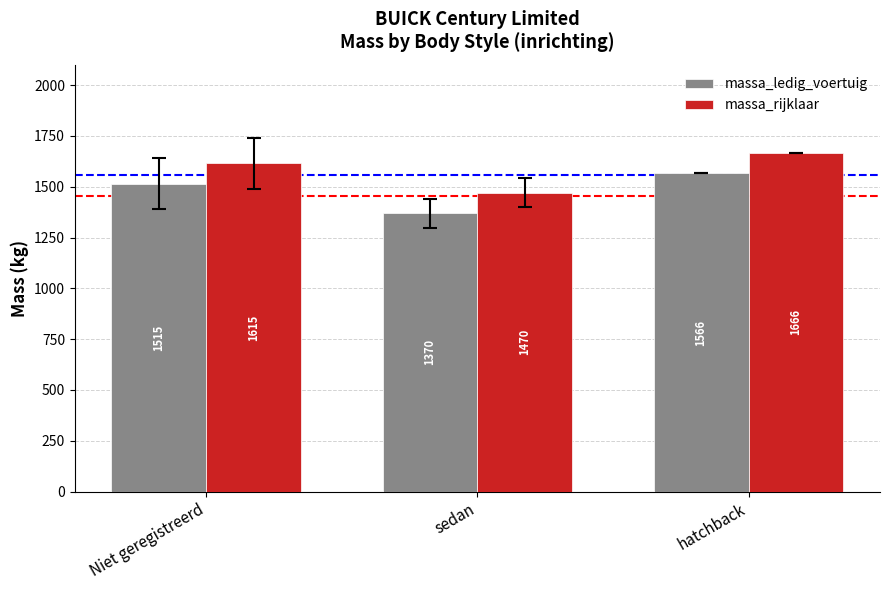

At which label is massa_rijklaar closest to 1568?

Niet geregistreerd